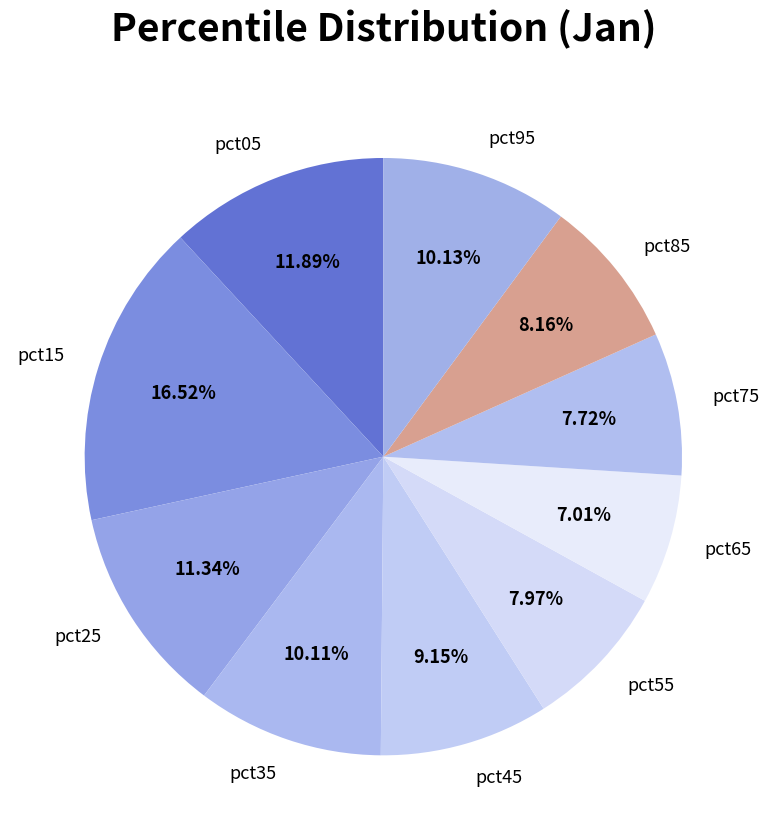

To the nearest percent, what portion does pct75 represent?

8%